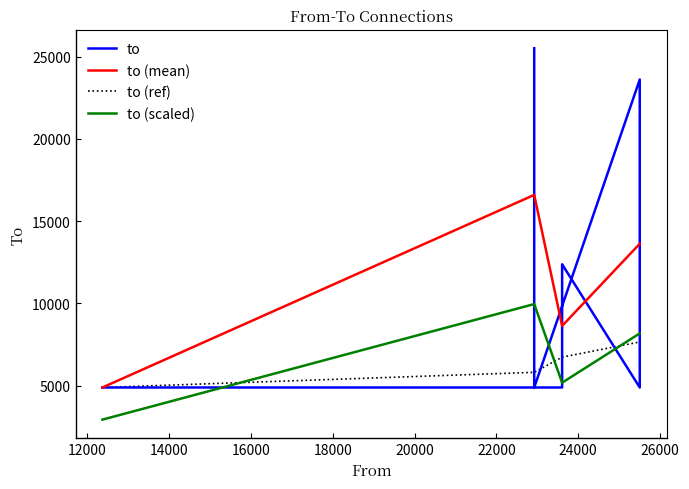

Is it true that the value at 23606 is 4884?

True